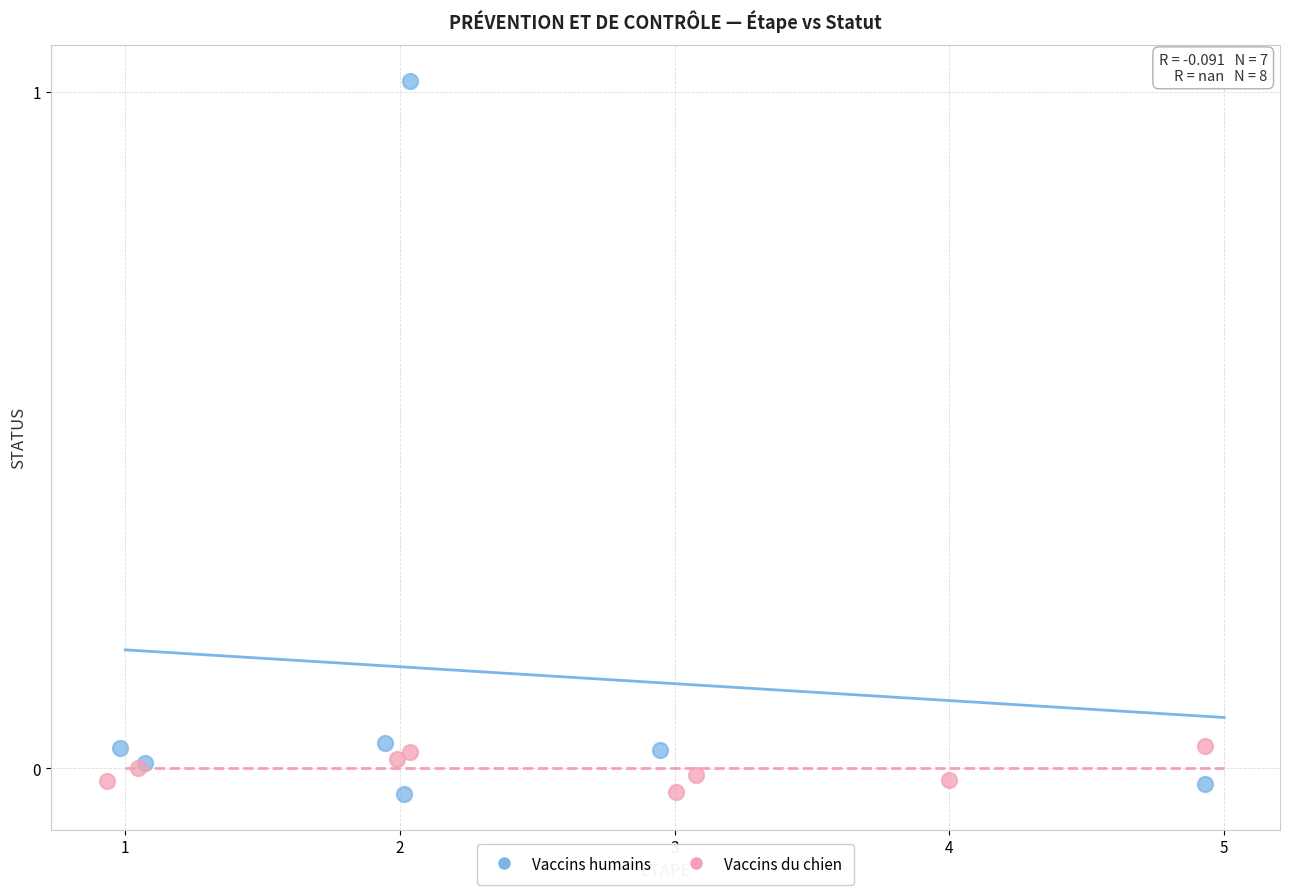

Which series reaches the maximum Y coordinate?

Vaccins humains